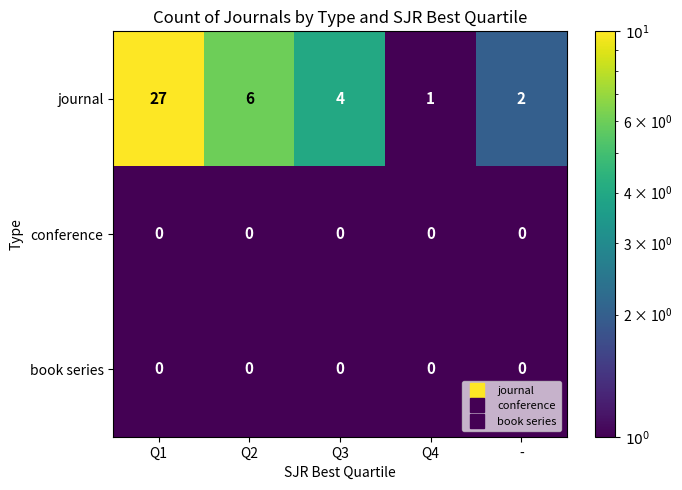

Between Q1 and -, which series saw the biggest shift?

journal